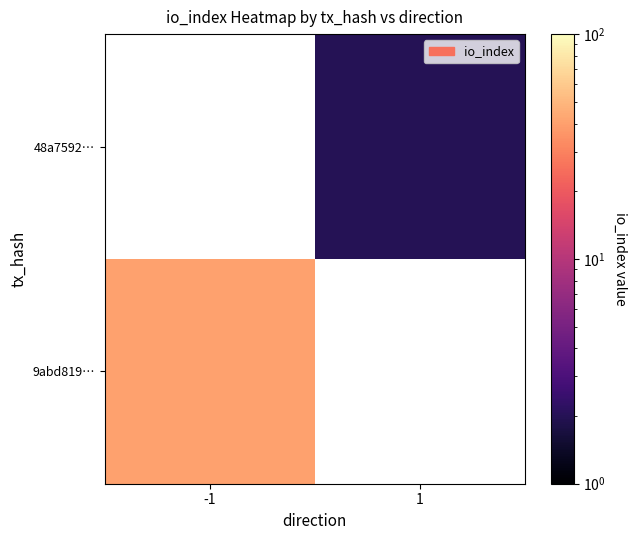

What is the minimum value shown in the chart?

2.0